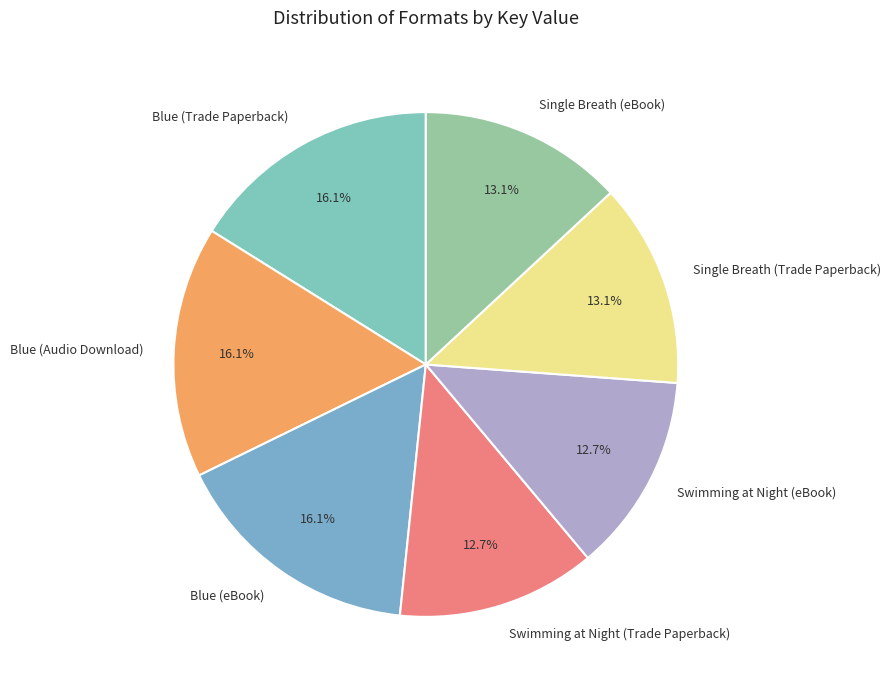

Is it true that Swimming at Night (eBook) is 13% of the pie?

True